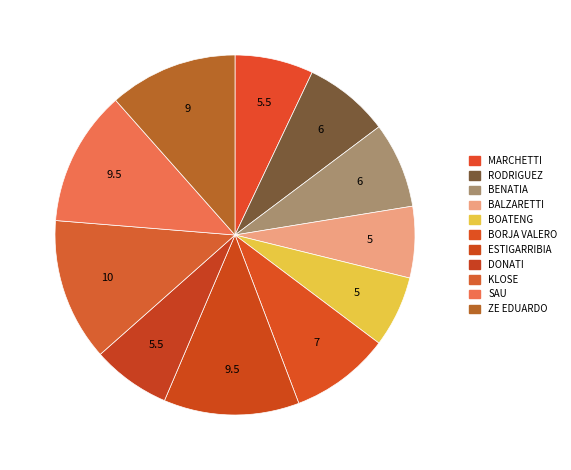

Count the number of slices in the pie.

11